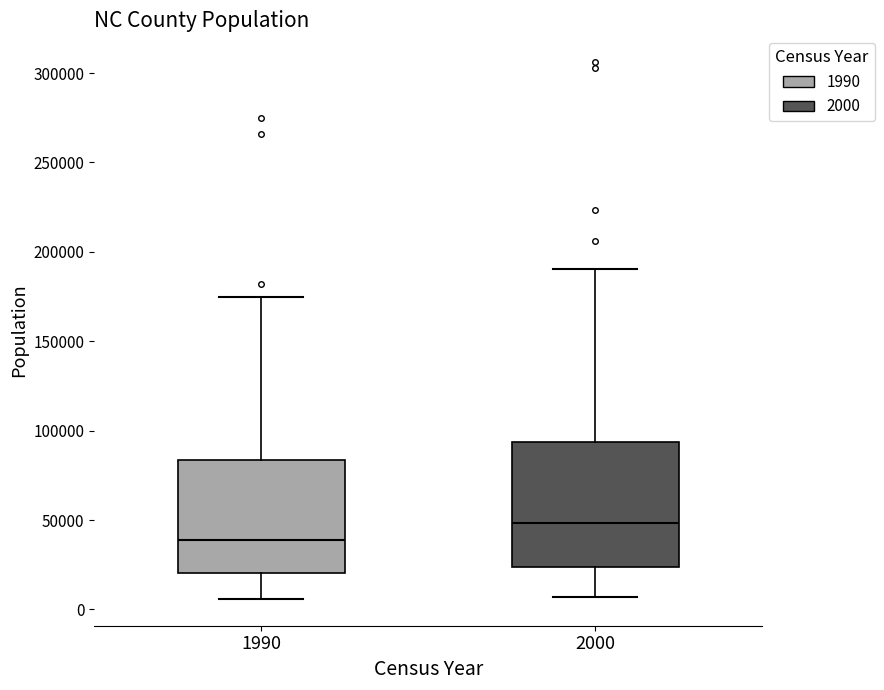

Which box's median line is the highest?

2000